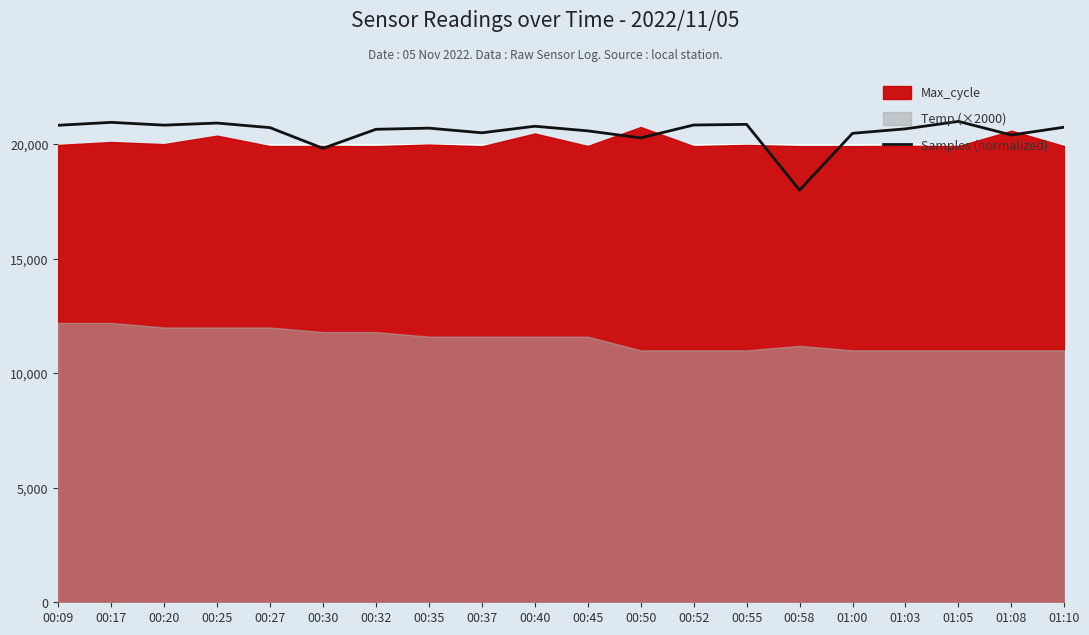

What position from the right is 00:17?

19